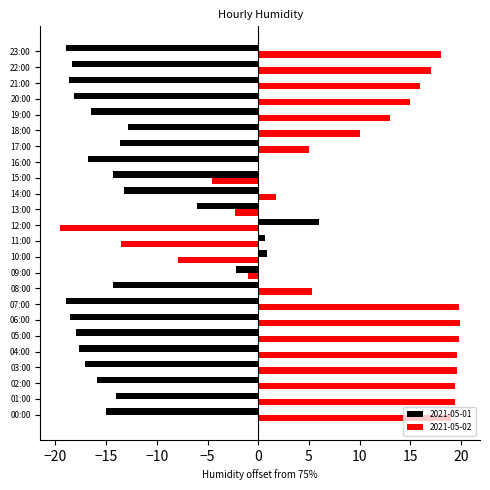

Which series changed the most between 14:00 and 19:00?

2021-05-02